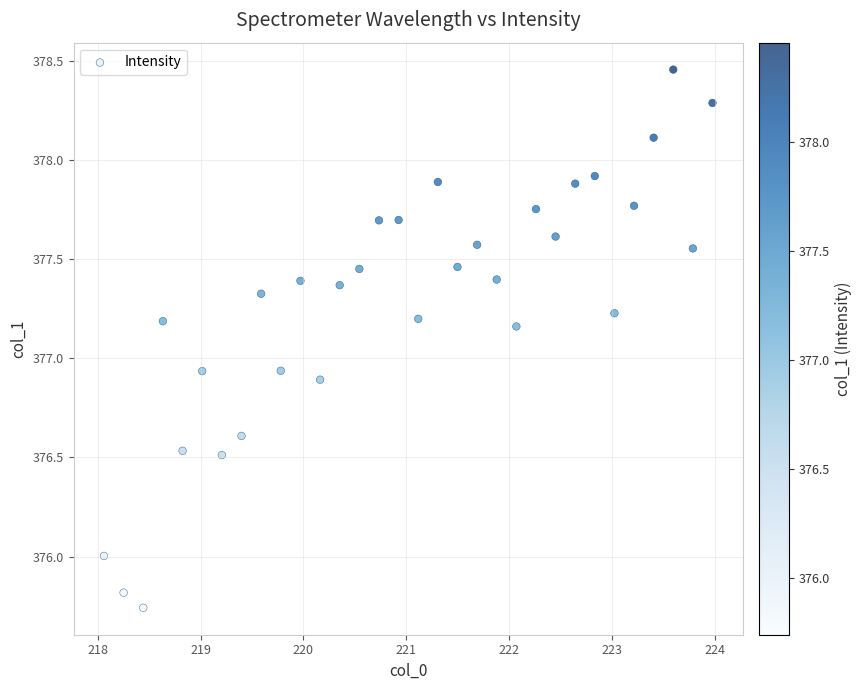

What is the range of Y values (max minus min)?

2.7